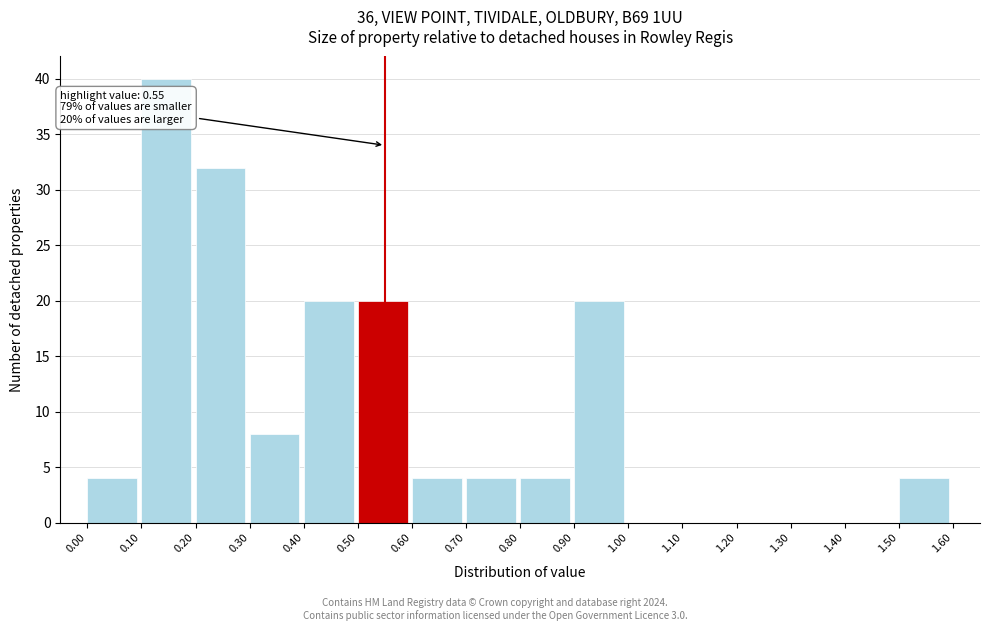

Which range on the x-axis has the tallest bar?

0.10 to 0.20